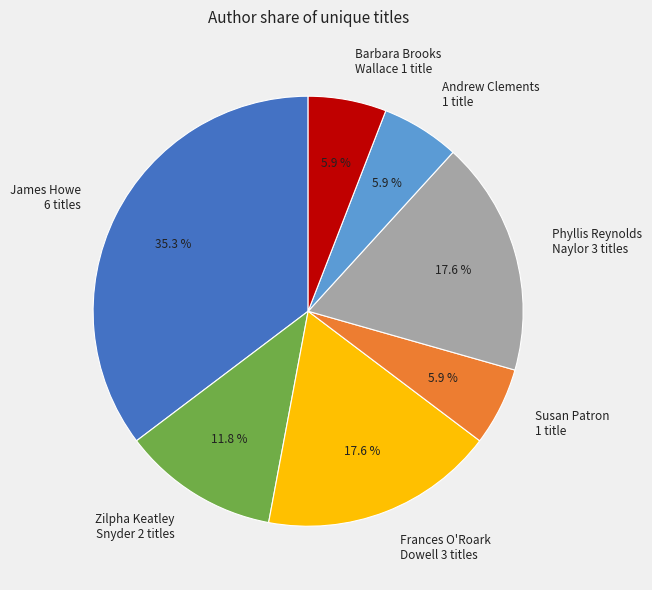

Which category has the biggest portion of the pie?

James Howe 6 titles